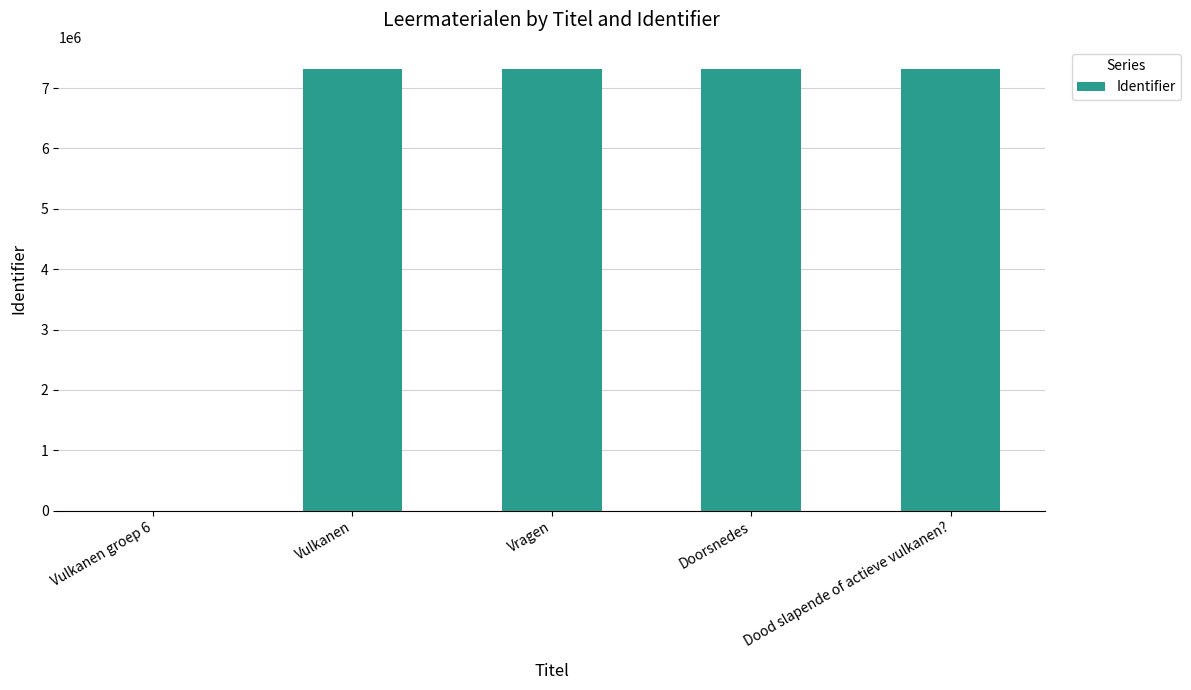

Where is the data nearest to the value 3658972?

Vulkanen